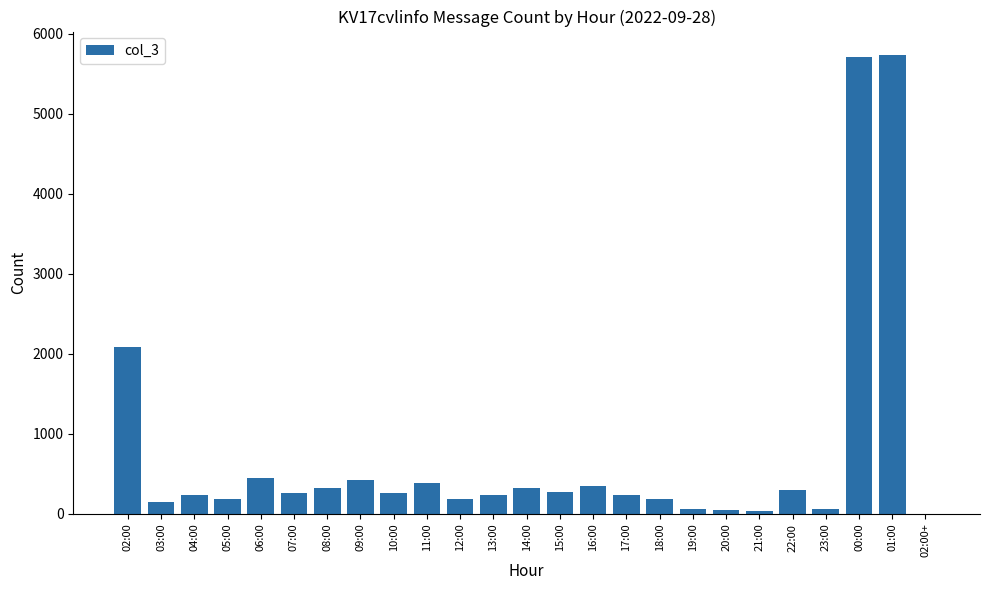

What is the greatest value displayed?

5738